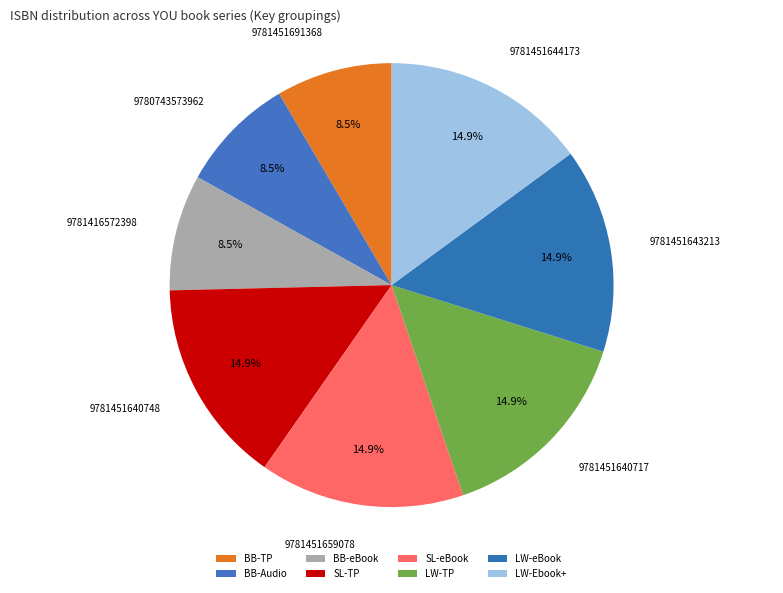

To the nearest percent, what is the average slice percentage?

12%